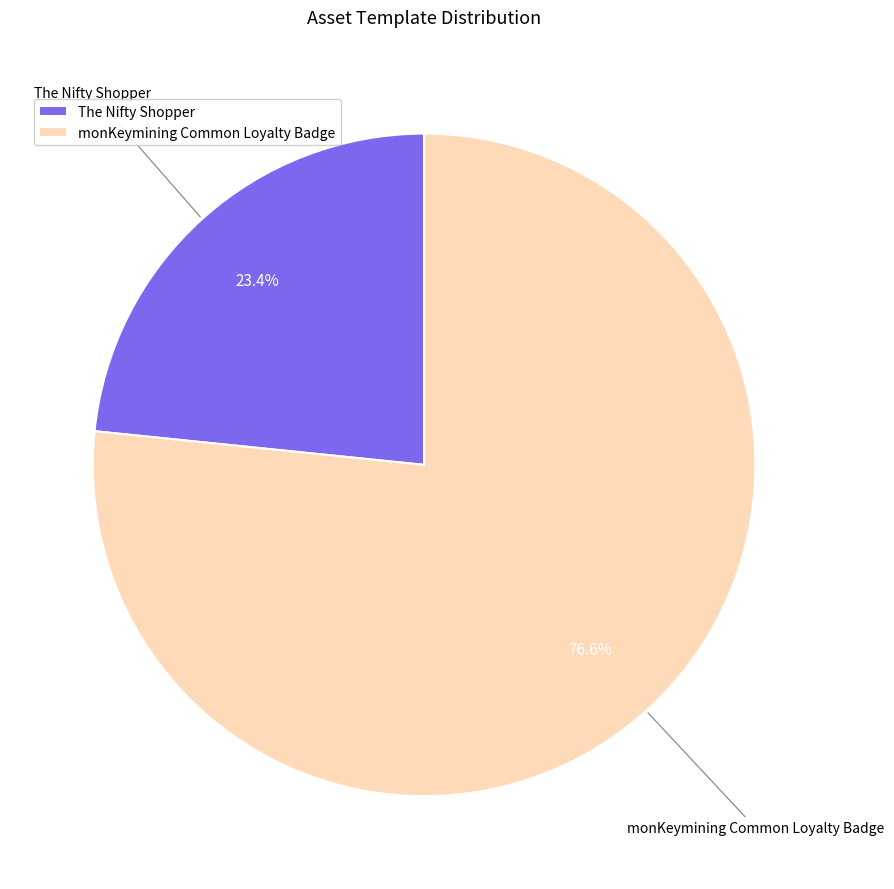

What is the total percentage of The Nifty Shopper and monKeymining Common Loyalty Badge?

100.0%